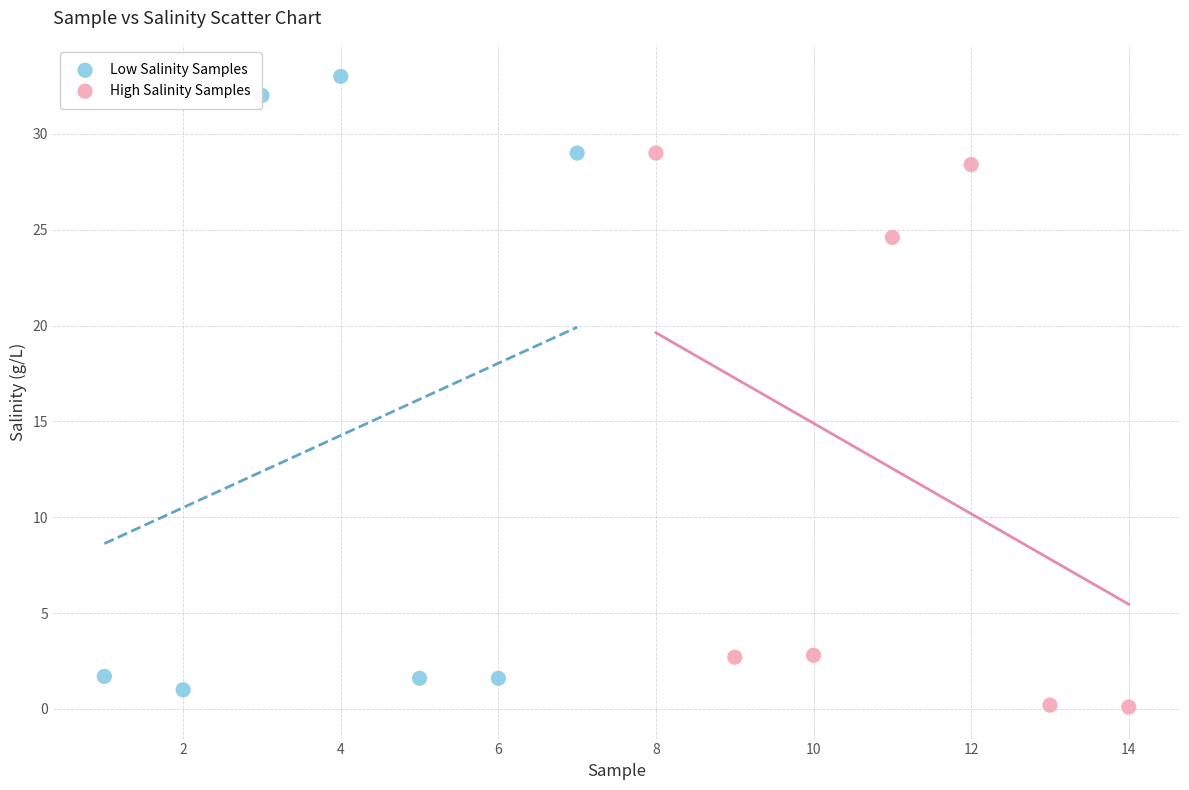

Which series has the widest spread of Y values?

Low Salinity Samples